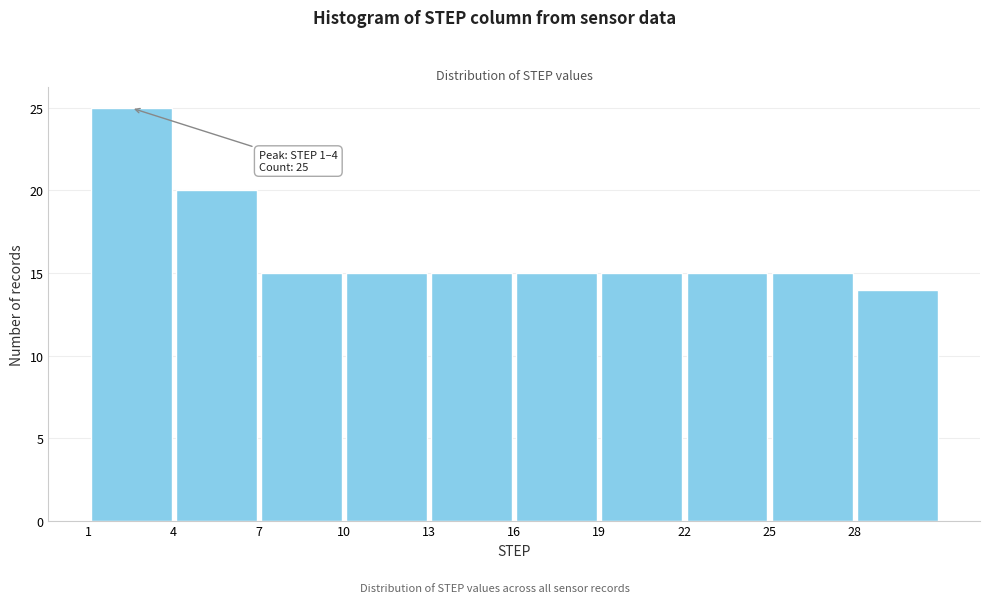

Over which range of the x-axis is the bar tallest?

1 to 4